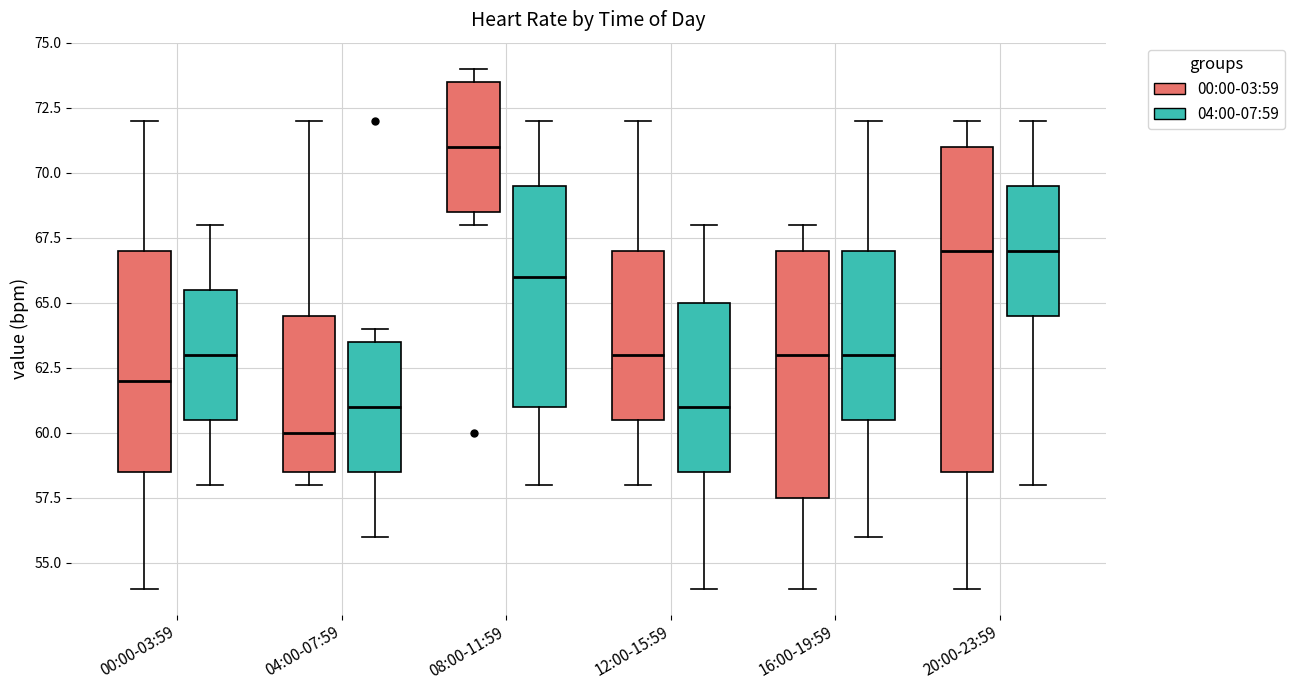

Reading left to right, read every box against the y-axis: the position of its median line, the range the box covers, and the ends of its whiskers. The values are not printed on the chart, so give them approximately, as read against the axis.

00:00-03:59 (00:00-03:59): median 62.0, box 58.5 to 67.0, whiskers 54.0 to 72.0
00:00-03:59 (04:00-07:59): median 63.0, box 60.5 to 65.5, whiskers 58.0 to 68.0
04:00-07:59 (00:00-03:59): median 60.0, box 58.5 to 64.5, whiskers 58.0 to 72.0
04:00-07:59 (04:00-07:59): median 61.0, box 58.5 to 63.5, whiskers 56.0 to 64.0
08:00-11:59 (00:00-03:59): median 71.0, box 68.5 to 73.5, whiskers 68.0 to 74.0
08:00-11:59 (04:00-07:59): median 66.0, box 61.0 to 69.5, whiskers 58.0 to 72.0
12:00-15:59 (00:00-03:59): median 63.0, box 60.5 to 67.0, whiskers 58.0 to 72.0
12:00-15:59 (04:00-07:59): median 61.0, box 58.5 to 65.0, whiskers 54.0 to 68.0
16:00-19:59 (00:00-03:59): median 63.0, box 57.5 to 67.0, whiskers 54.0 to 68.0
16:00-19:59 (04:00-07:59): median 63.0, box 60.5 to 67.0, whiskers 56.0 to 72.0
20:00-23:59 (00:00-03:59): median 67.0, box 58.5 to 71.0, whiskers 54.0 to 72.0
20:00-23:59 (04:00-07:59): median 67.0, box 64.5 to 69.5, whiskers 58.0 to 72.0